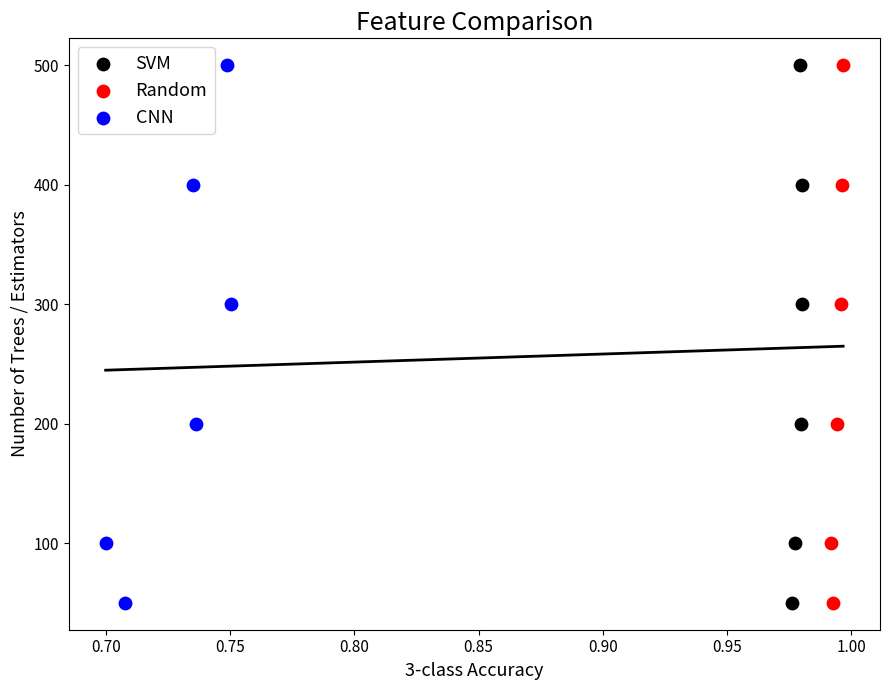

What are all the series names shown in the legend?

SVM, Random, CNN